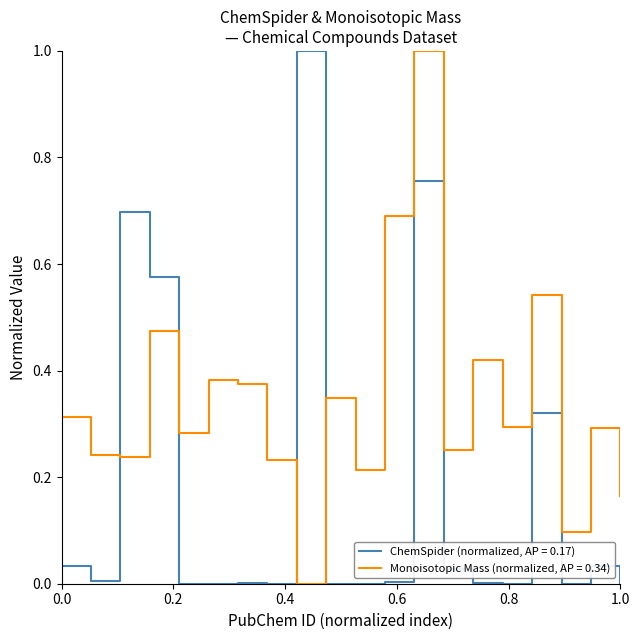

List the series in order of their overall mean, lowest first.

ChemSpider (normalized, AP = 0.17), Monoisotopic Mass (normalized, AP = 0.34)